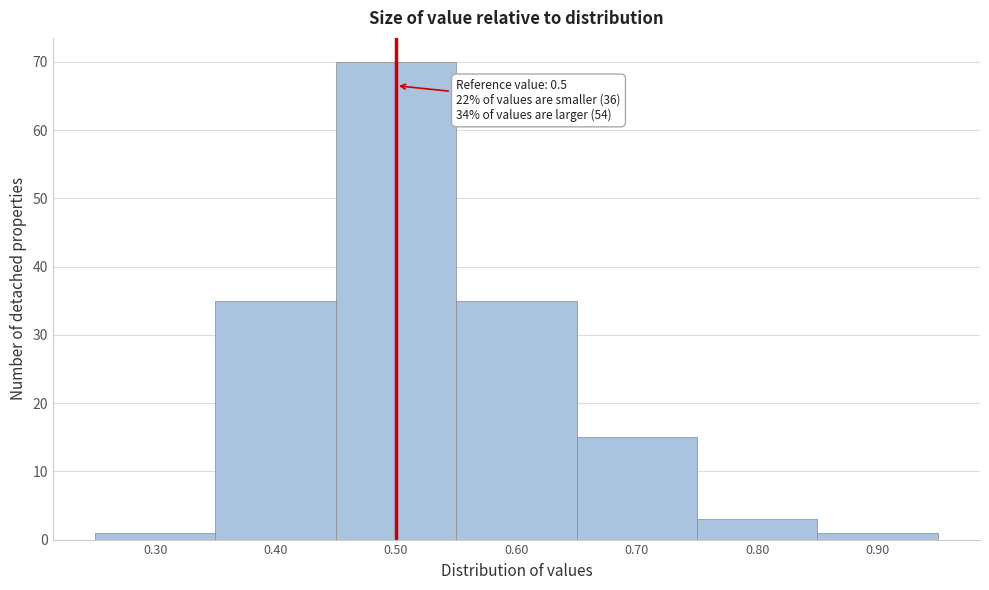

Which range on the x-axis has the tallest bar?

0.45 to 0.55